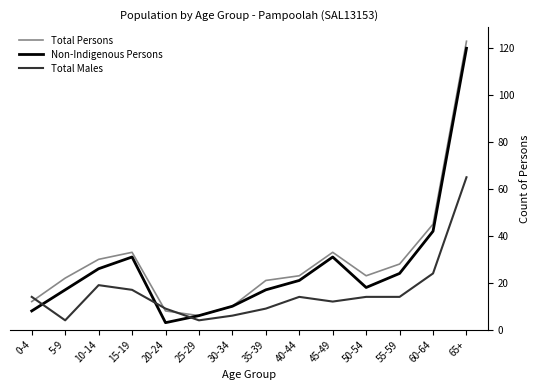

The value of Total Males at 20-24 is 9. True or false?

True